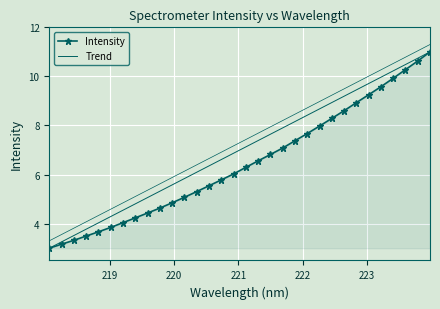

How many distinct data groups are displayed?

2